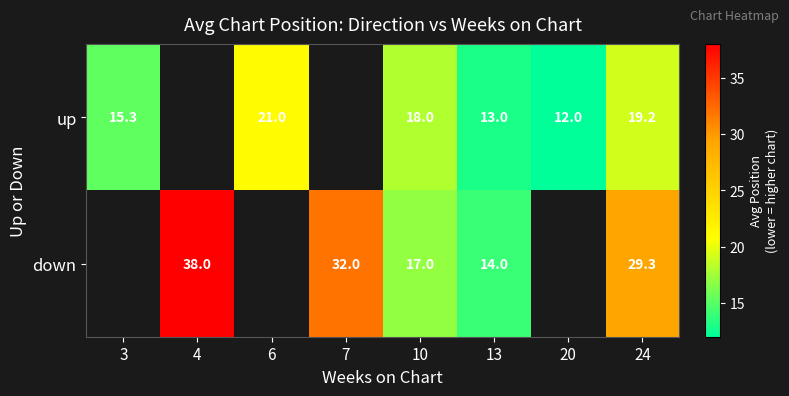

Rank the series at 13 from highest to lowest value.

down, up